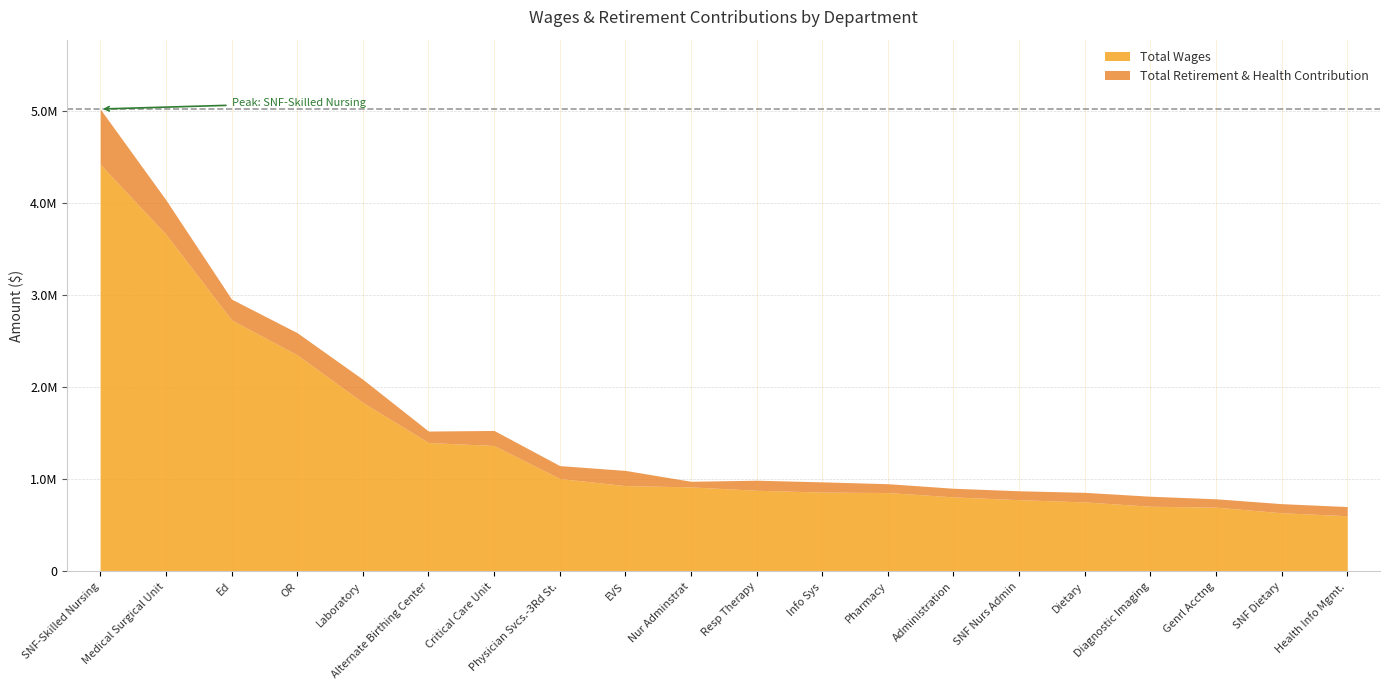

What is the difference between the second highest and minimum values in the Total Retirement & Health Contribution series?

312672